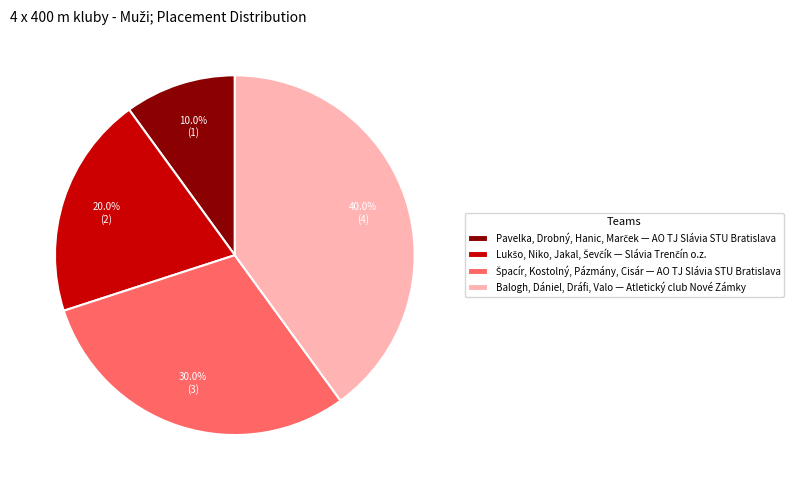

Does any single category account for the majority?

No